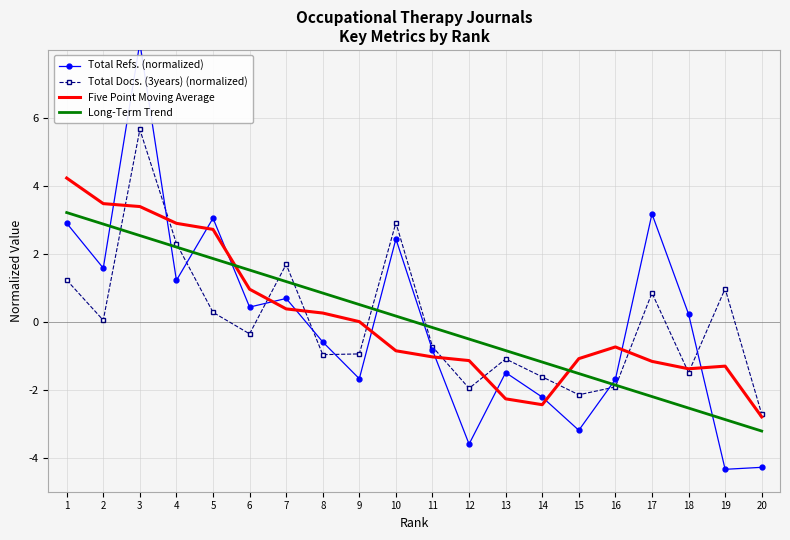

How many interior local valleys does the Total Docs. (3years) (normalized) series have?

6